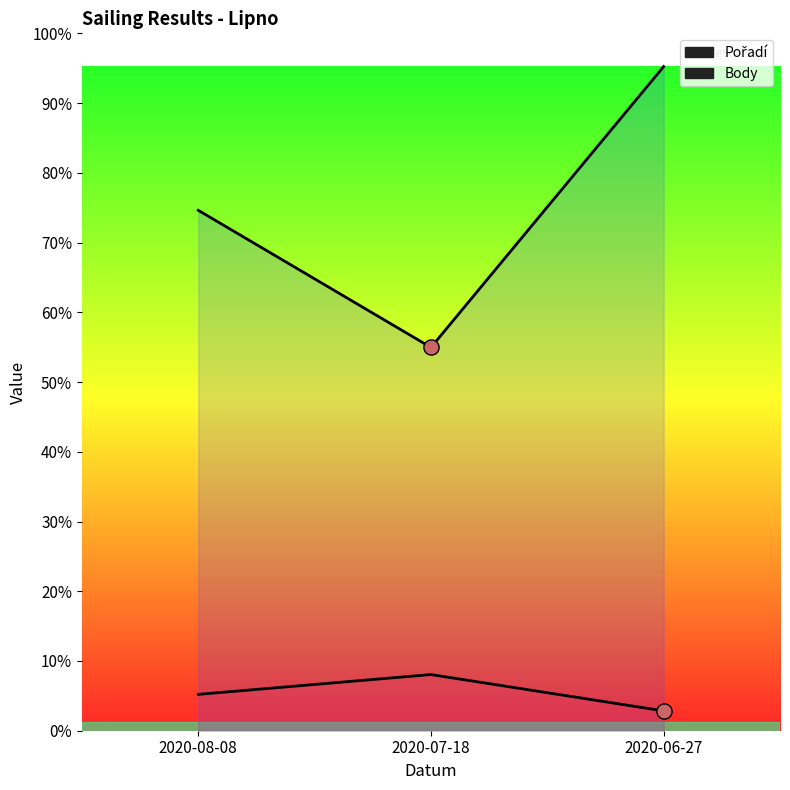

What is the total value across all series at 2020-07-18?

266